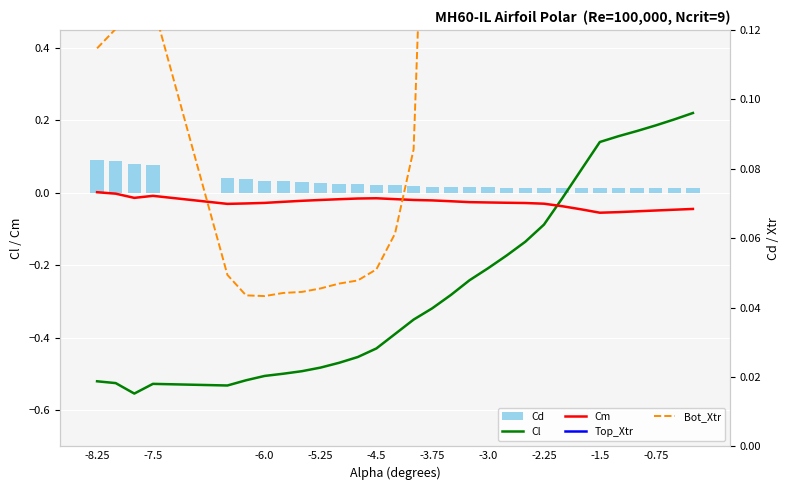

What is the difference between the second highest and second lowest values in the Cl series?

0.7